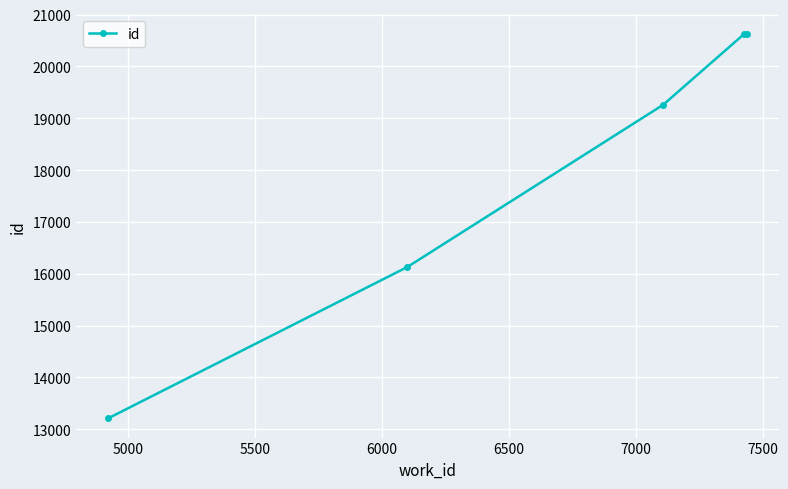

What is the smallest value displayed?

13211